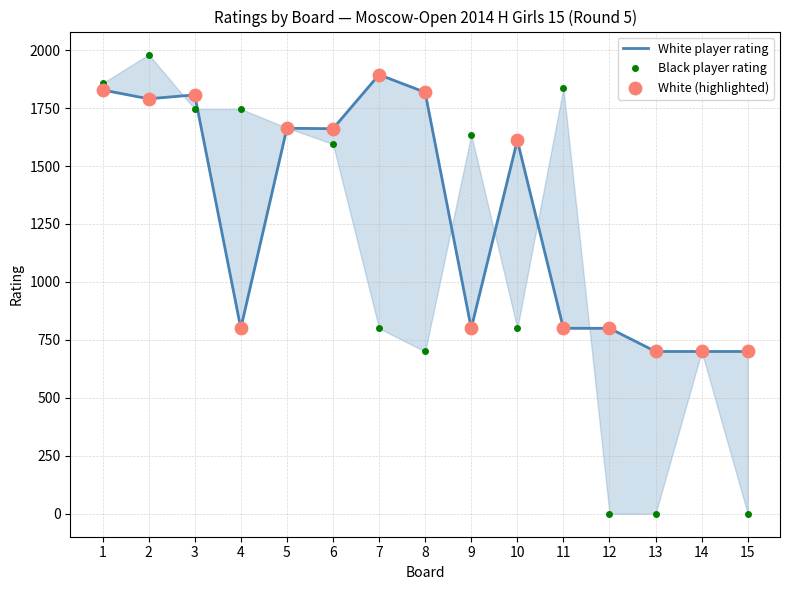

What is the total value across all series at 8?

4336